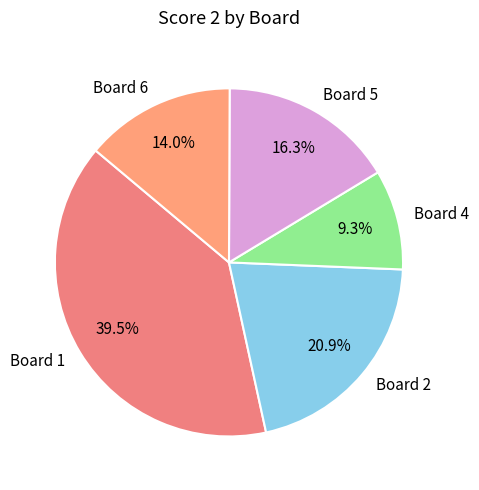

Combined, do Board 2 and Board 4 account for over 50%?

No